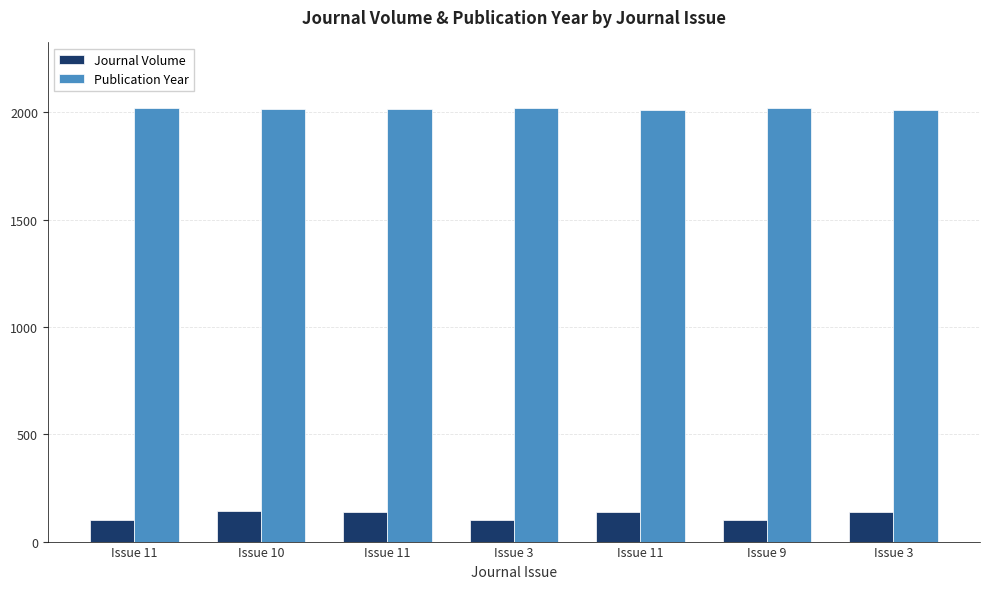

At which label is Publication Year closest to 2018?

Issue 10